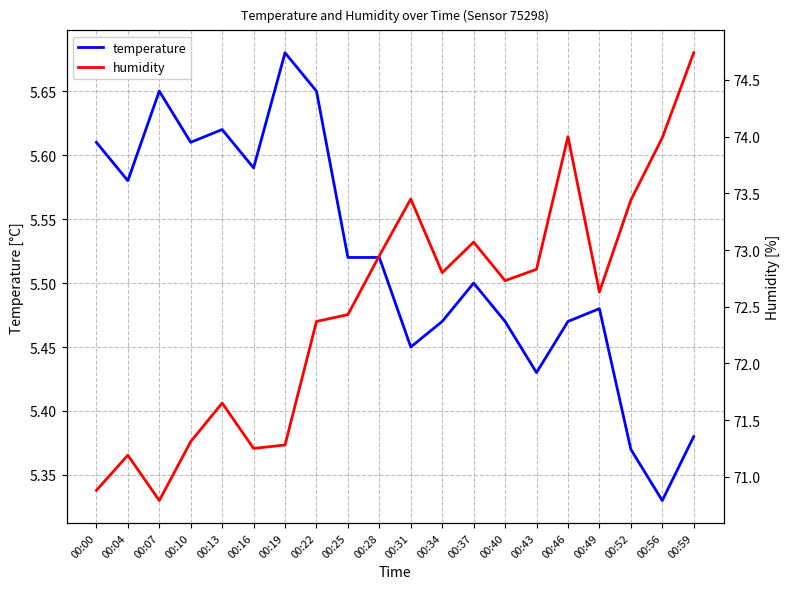

At how many categories does at least one series exceed 24?

20